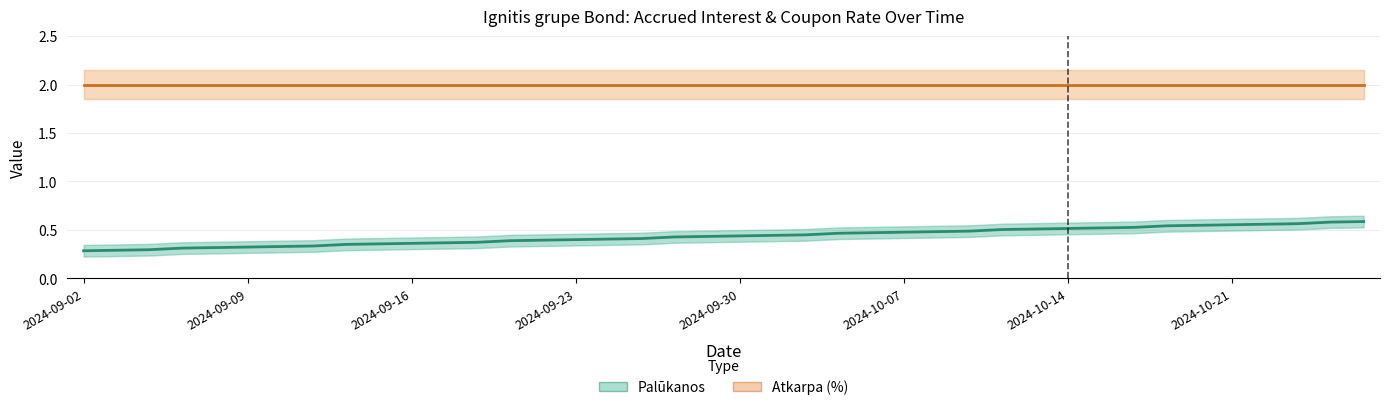

Which series has the largest range (max minus min)?

Palūkanos